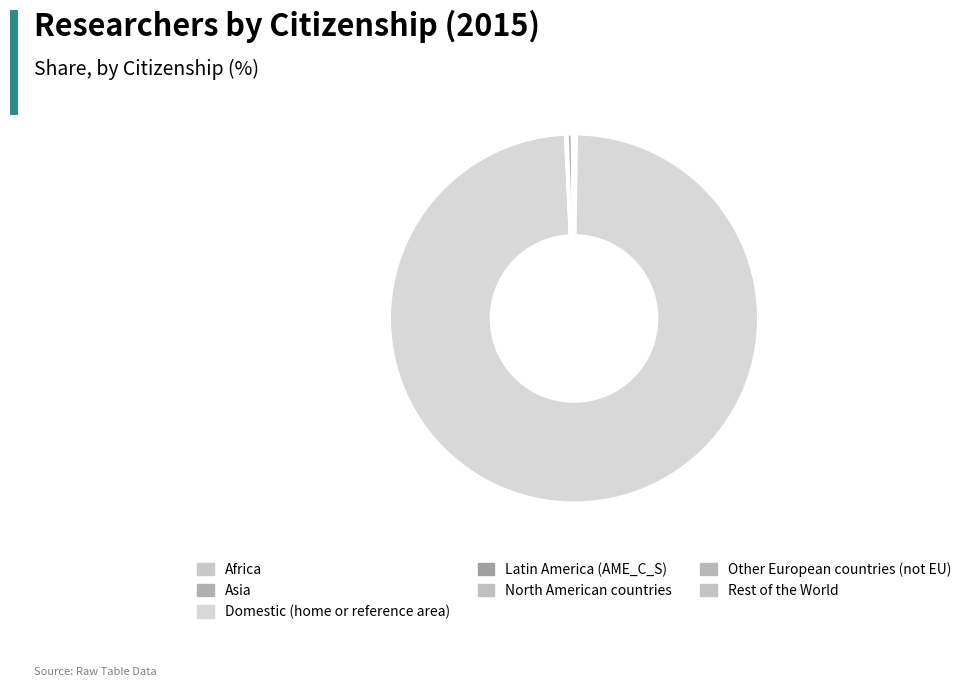

What is the largest slice in the pie chart?

Domestic (home or reference area)